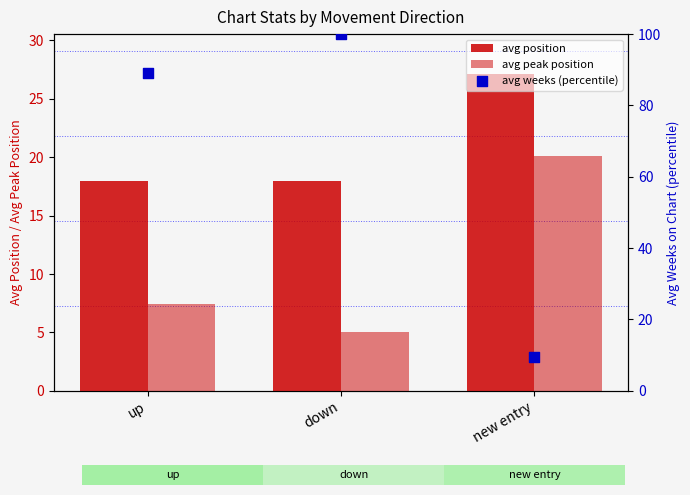

Which series has the largest total across all categories?

avg weeks (percentile)